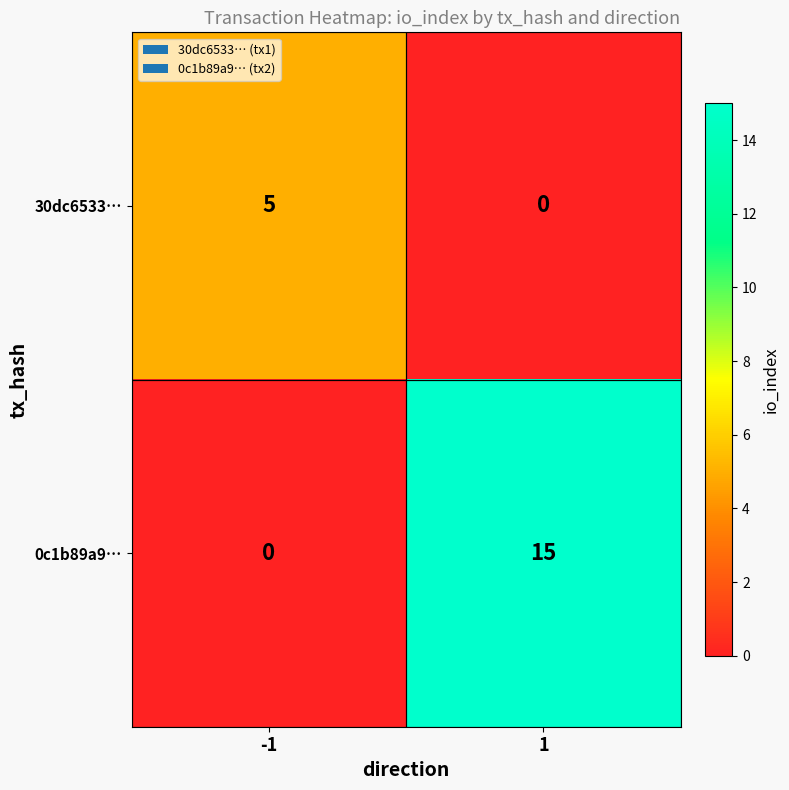

What is the difference between the maximum and minimum values in the 0c1b89a9… series?

15